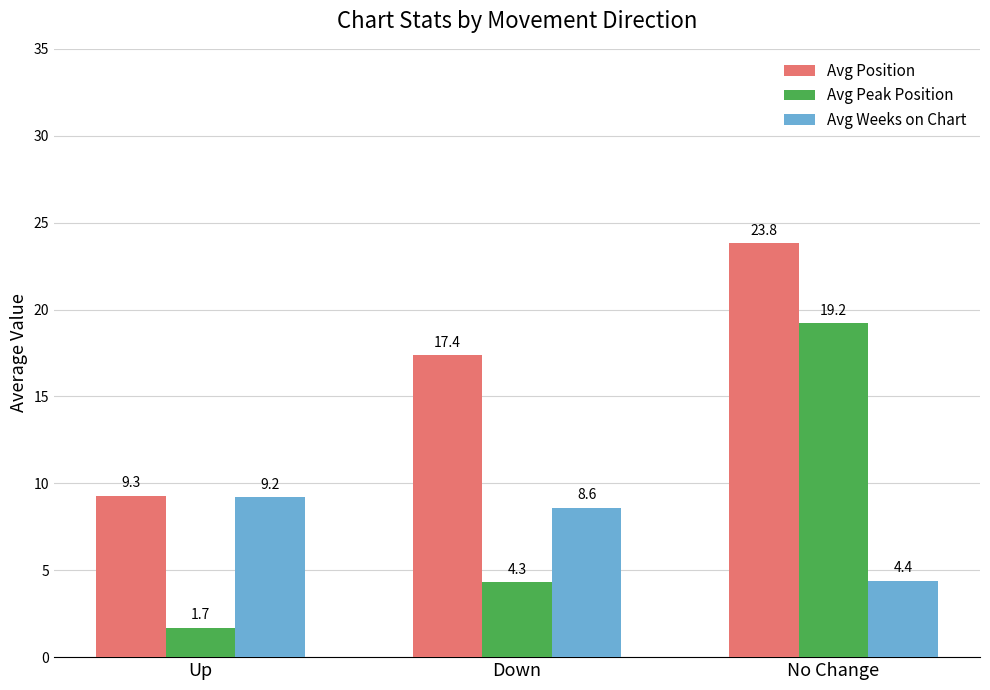

What is the lowest value of the Avg Weeks on Chart series?

4.4